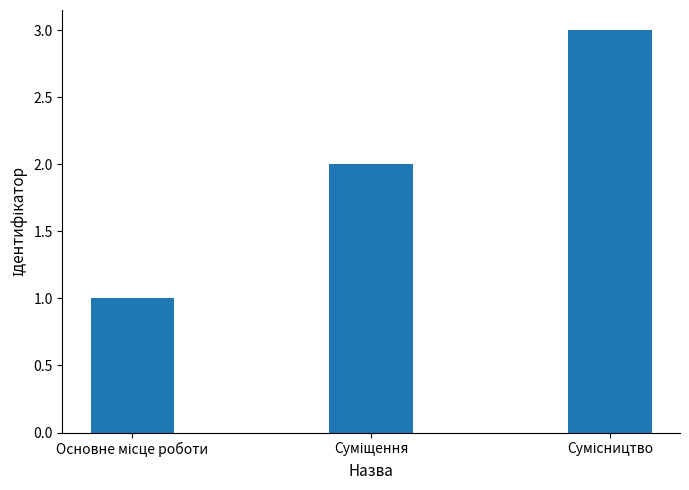

What is the sum of all values?

6